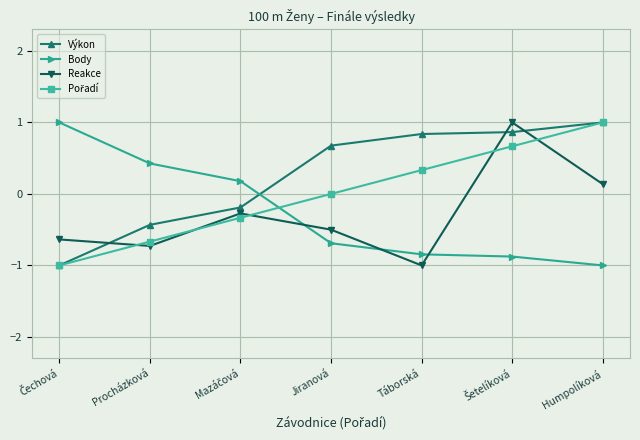

Is the value of Body at Táborská greater than the value of Reakce at Jiranová?

No